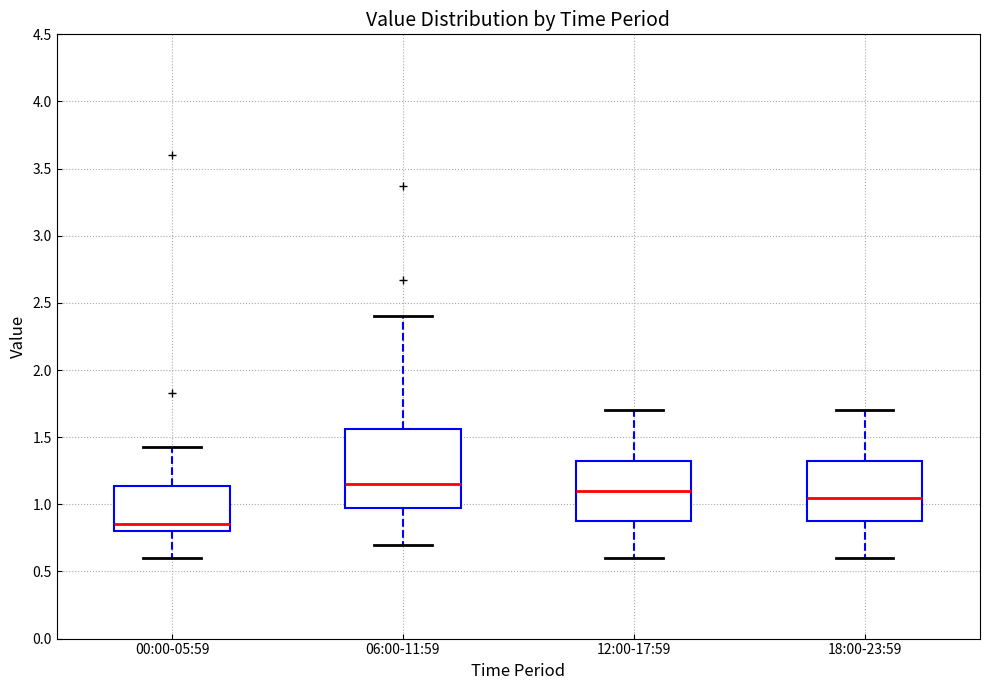

Which box has the lowest median line?

00:00-05:59